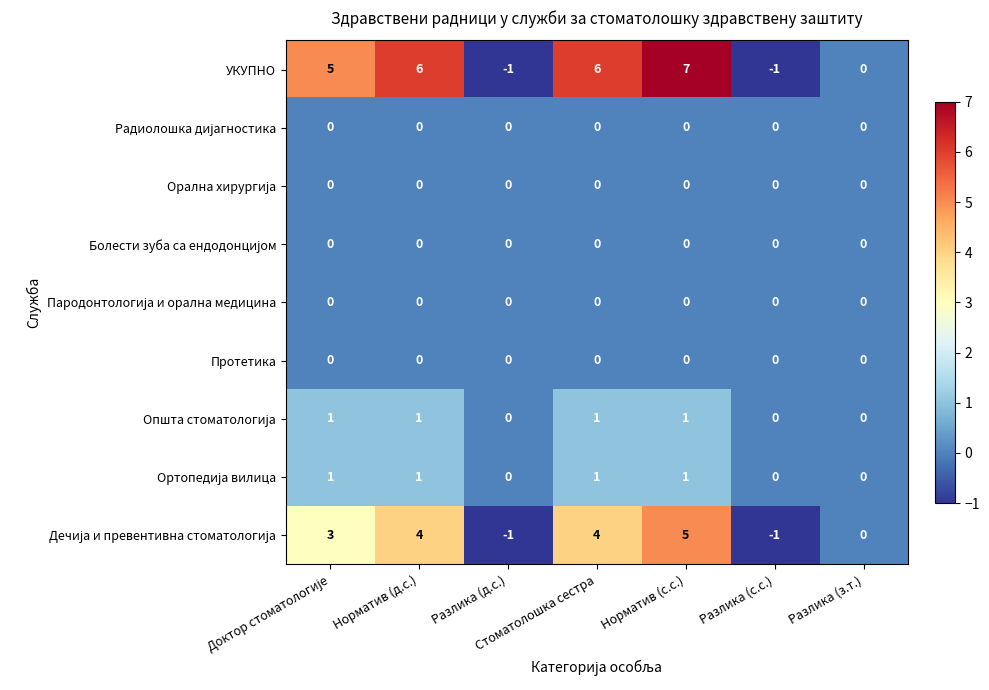

Which series has the largest total across all categories?

УКУПНО